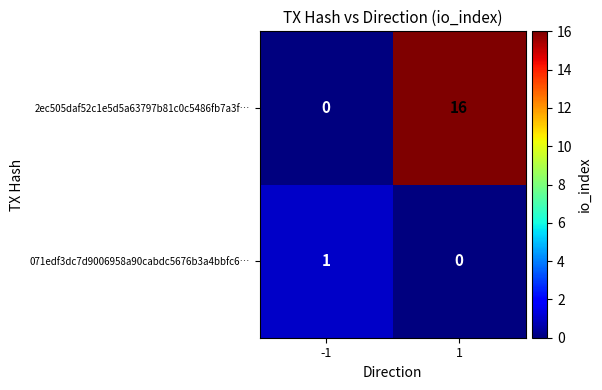

Reading left to right, extract all data points from this chart.

2ec505daf52c1e5d5a63797b81c0c5486fb7a3f…: -1=0	1=16
071edf3dc7d9006958a90cabdc5676b3a4bbfc6…: -1=1	1=0